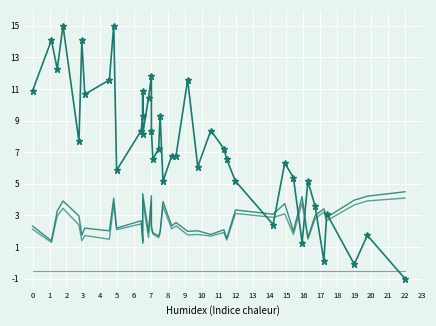

At which label does BME280_temperature reach its peak?

3